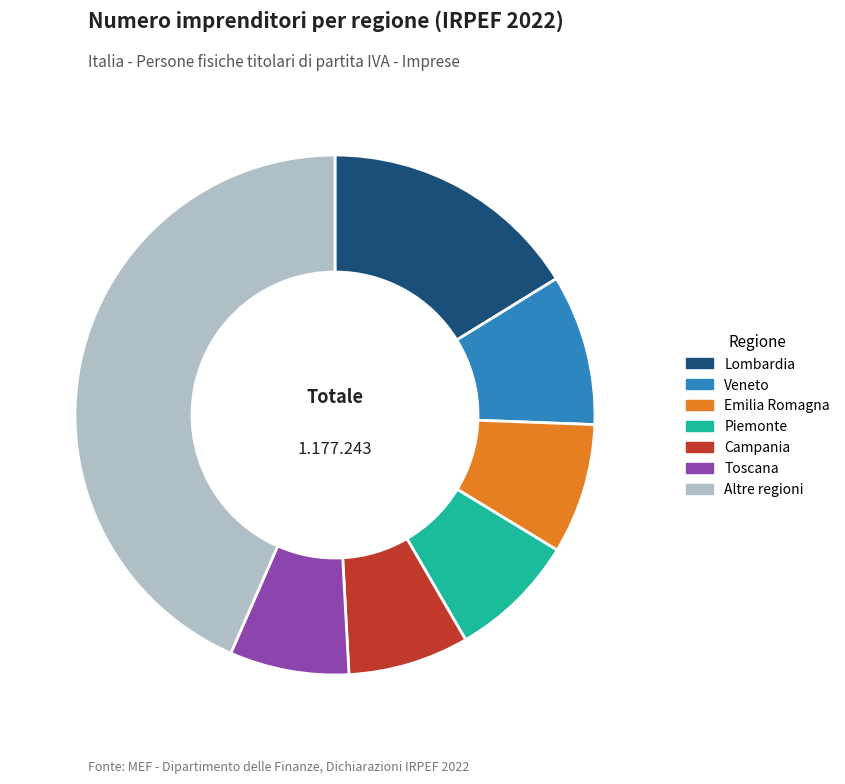

Which slice is the largest?

Altre regioni